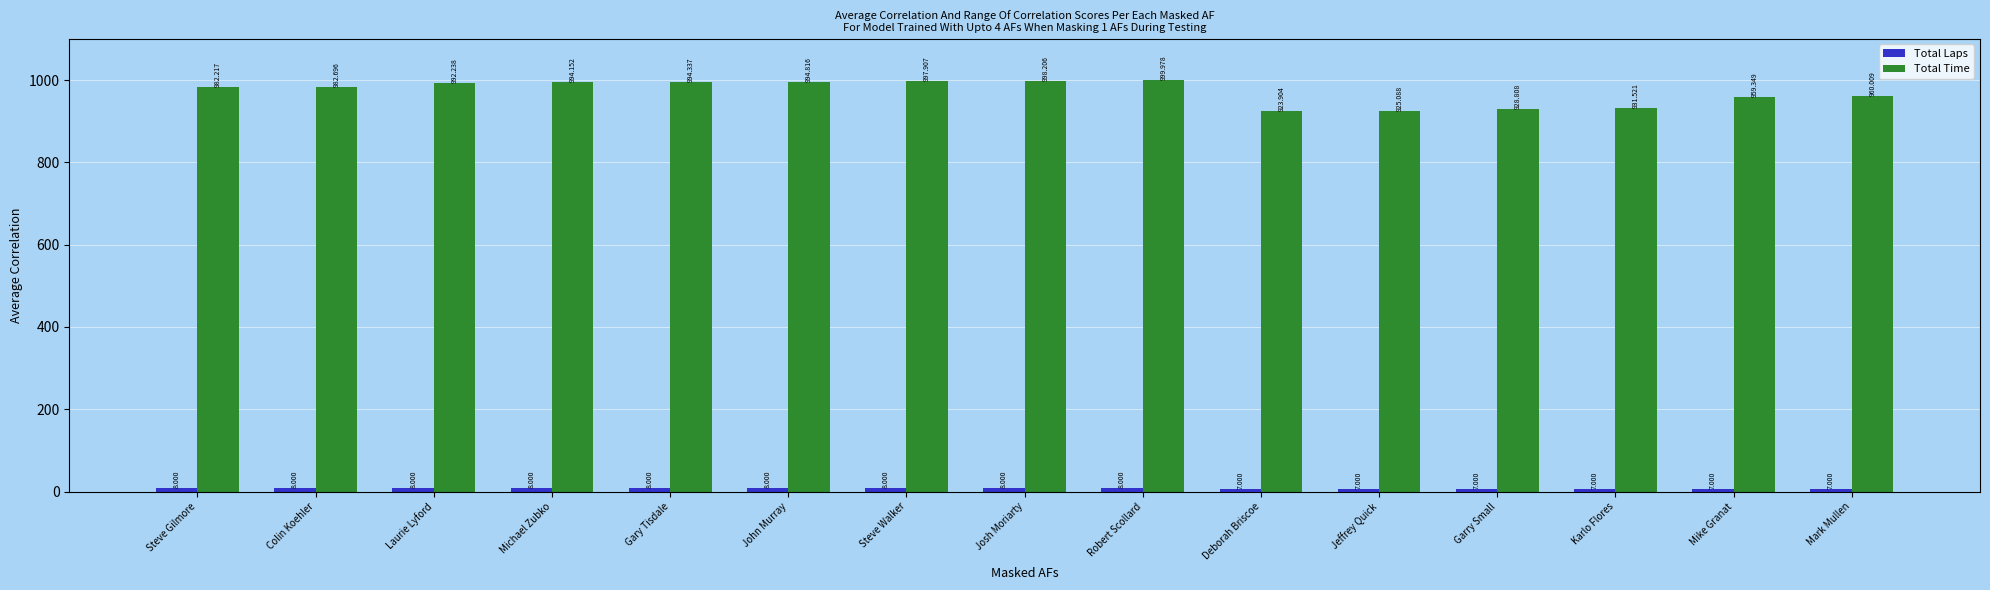

True or false: Total Time has a value of 471.8 at Robert Scollard.

False